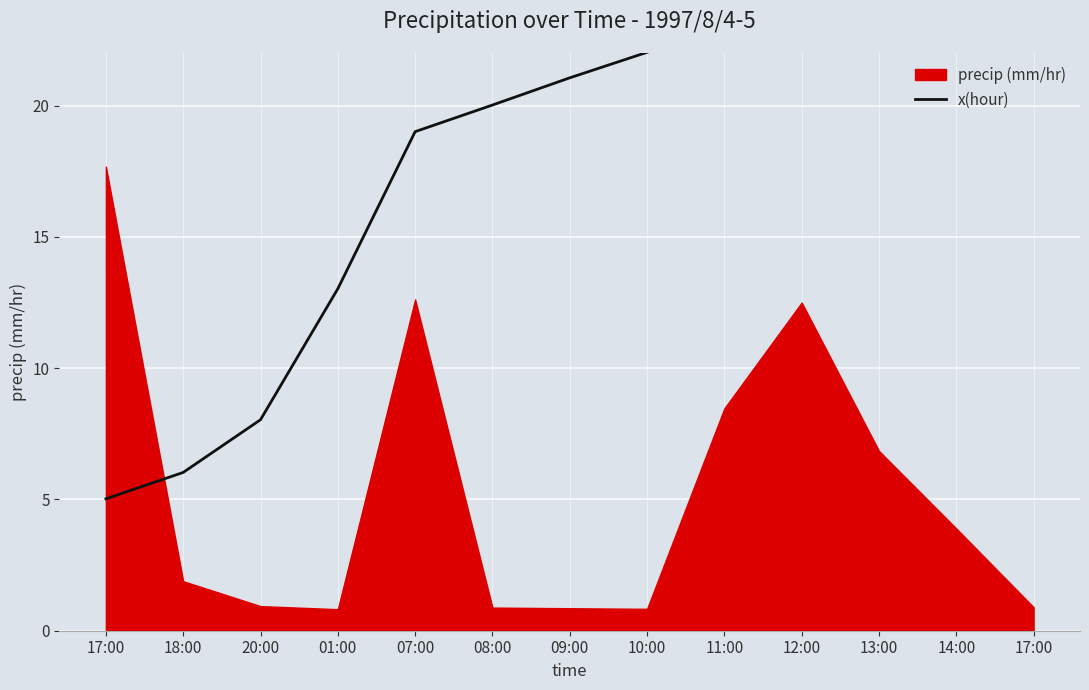

What is the value of the 11th point from the left?

25.0